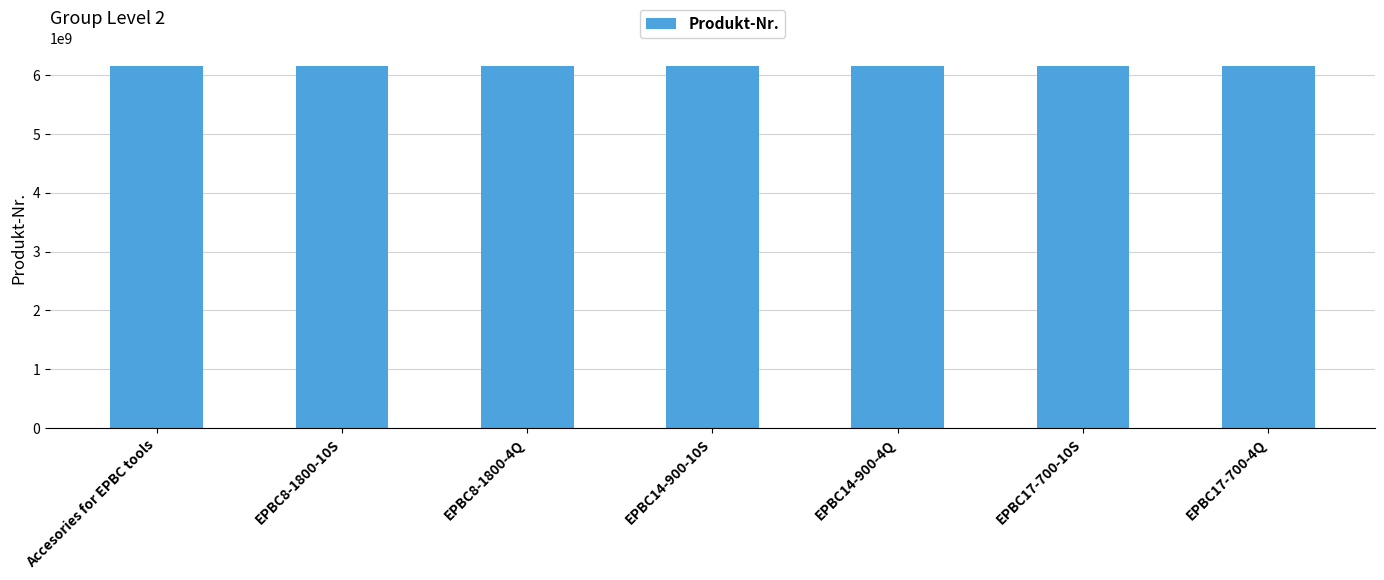

What is the value of the 7th bar from the left?

6151659060